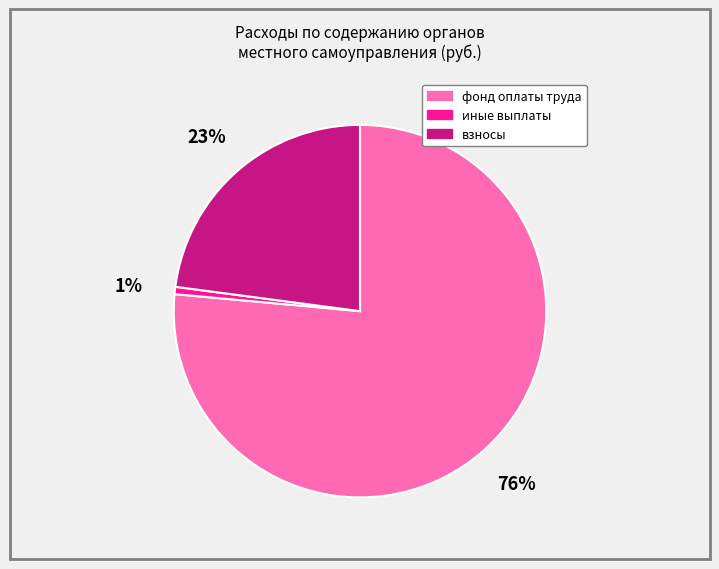

Is there a majority slice in this chart?

Yes